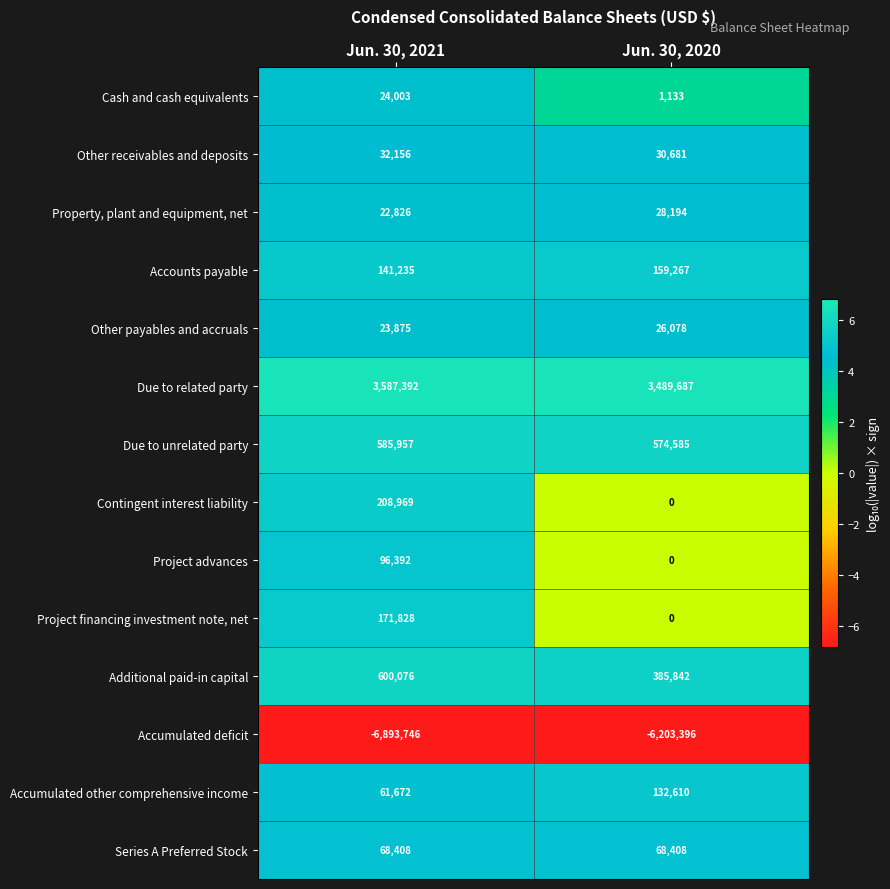

At which label is Accumulated deficit closest to -6548571?

Jun. 30, 2021